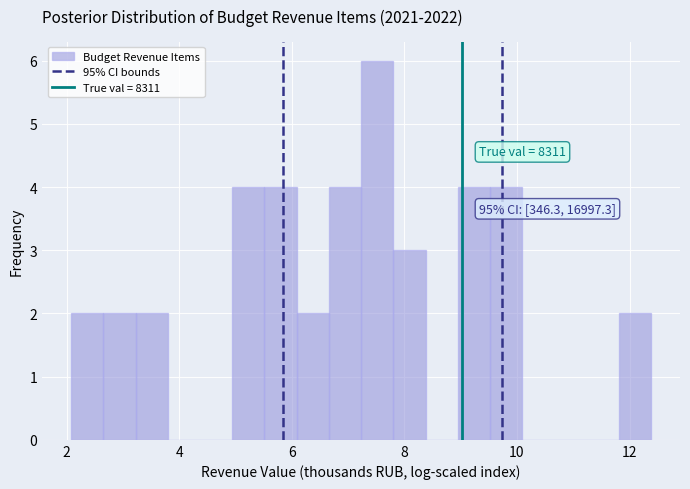

Around what value on the x-axis is the tallest bar? Give the approximate position of its centre, as read against the axis.

7.6